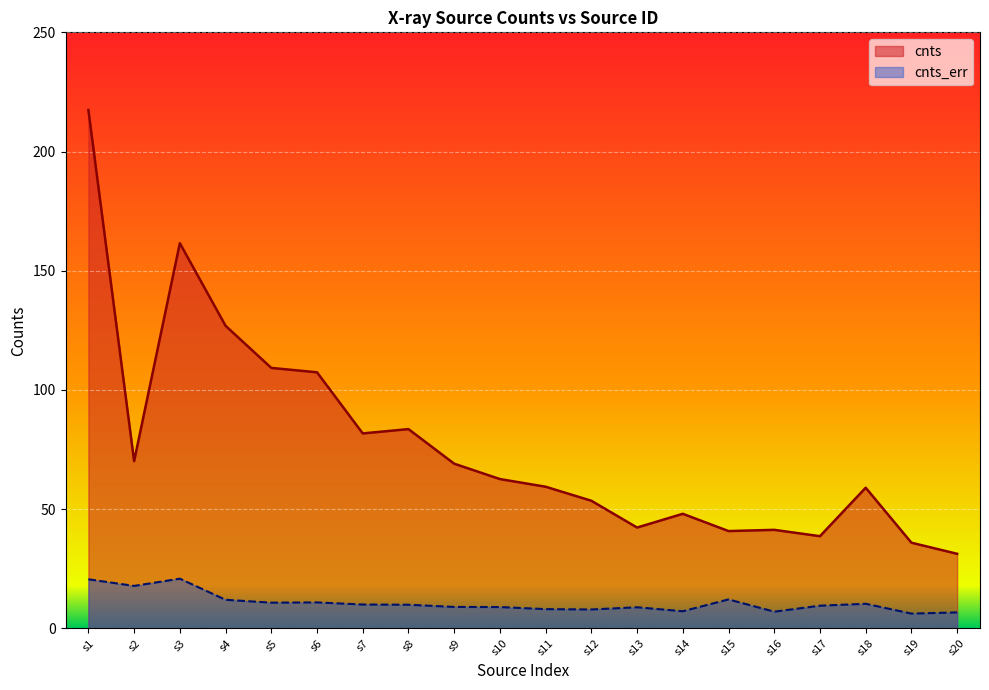

Between s3 and s19, which series saw the biggest shift?

cnts